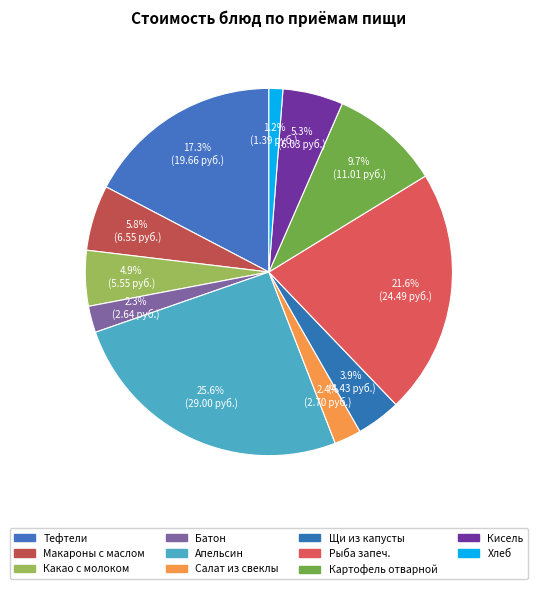

Count the number of slices in the pie.

11